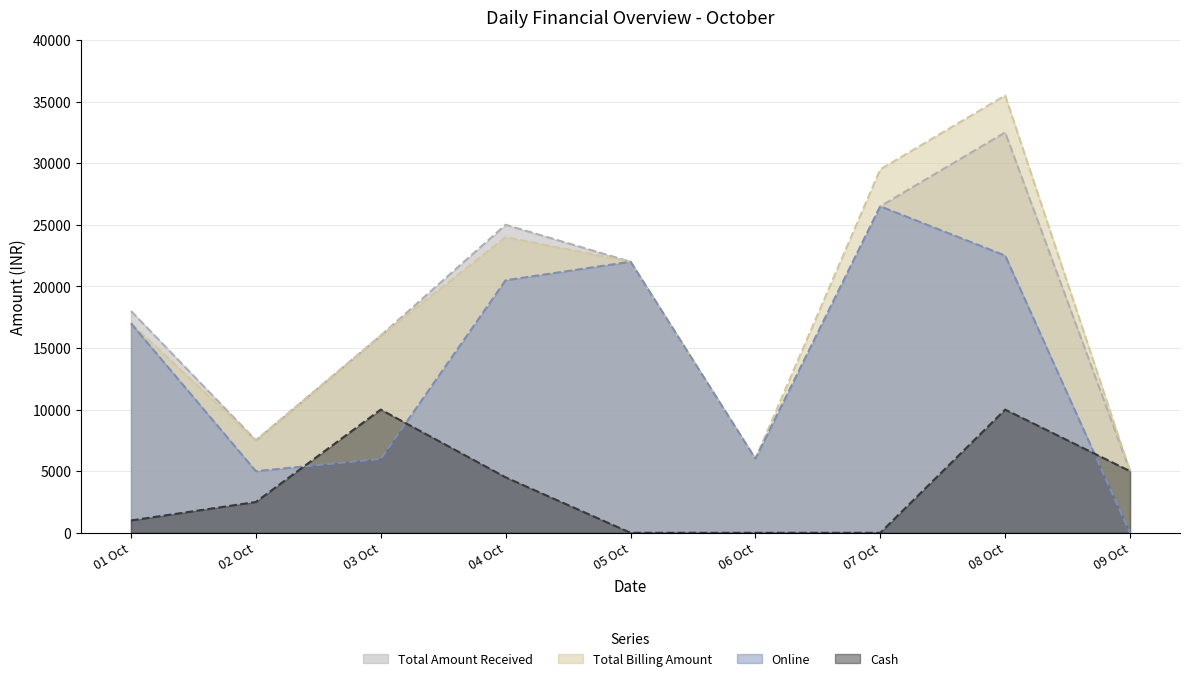

Which series has the largest range (max minus min)?

Total Billing Amount